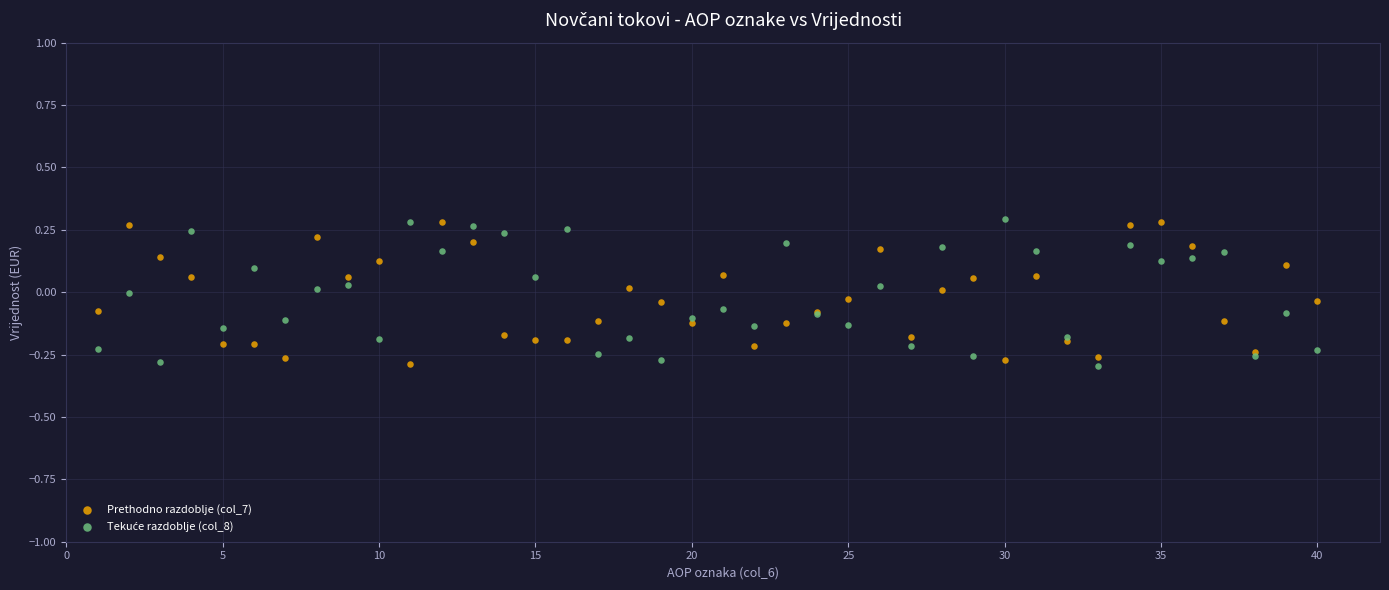

What is the X range (max minus min) for the scatter plot?

39.0